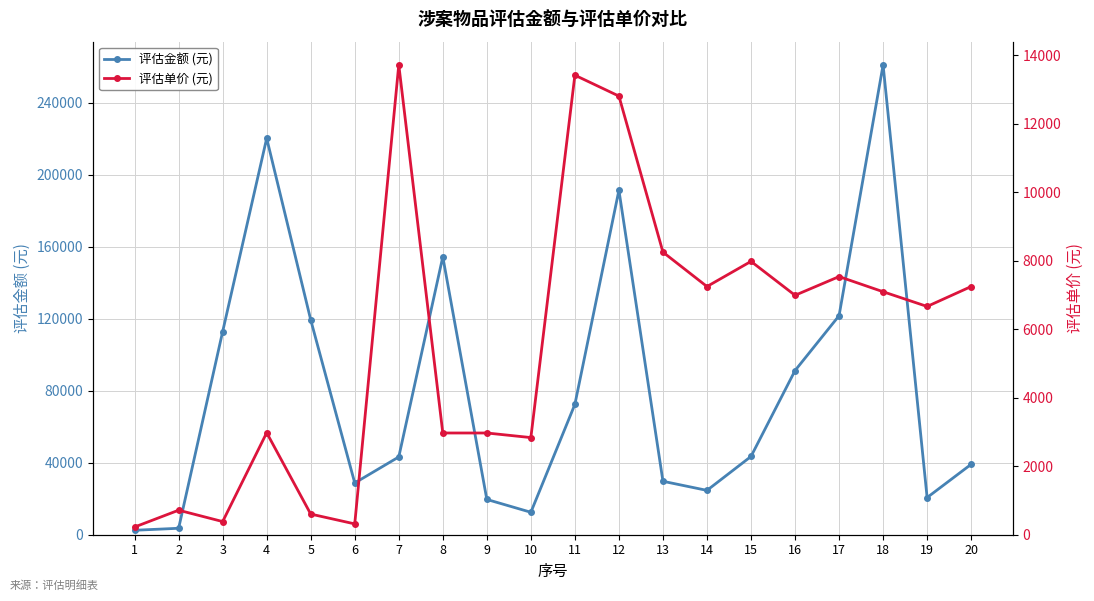

Rank the series by their maximum value, from lowest to highest.

评估单价 (元), 评估金额 (元)